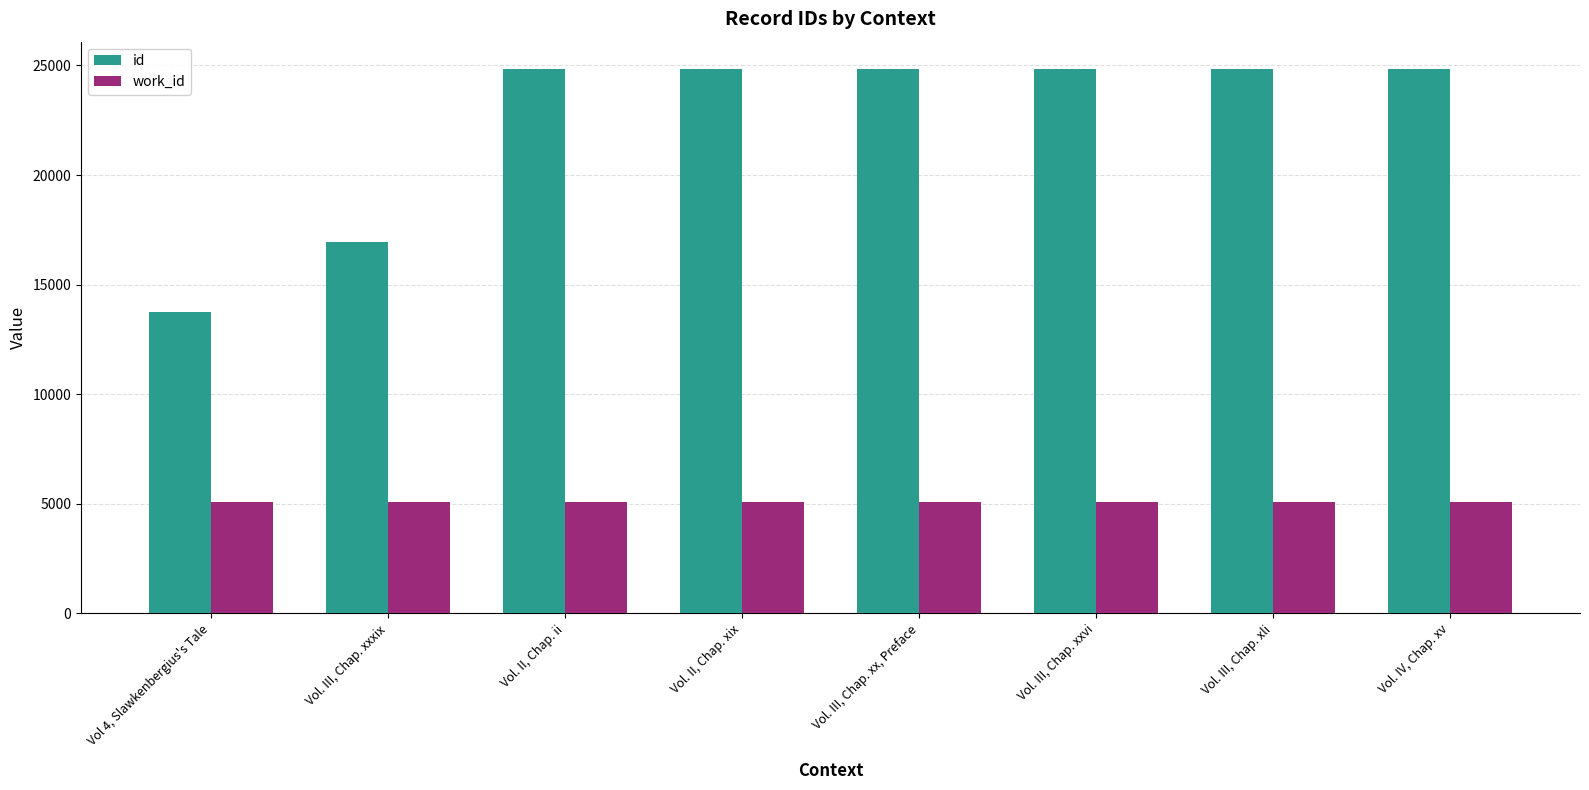

Are the bars grouped side by side (vs. stacked)?

Yes